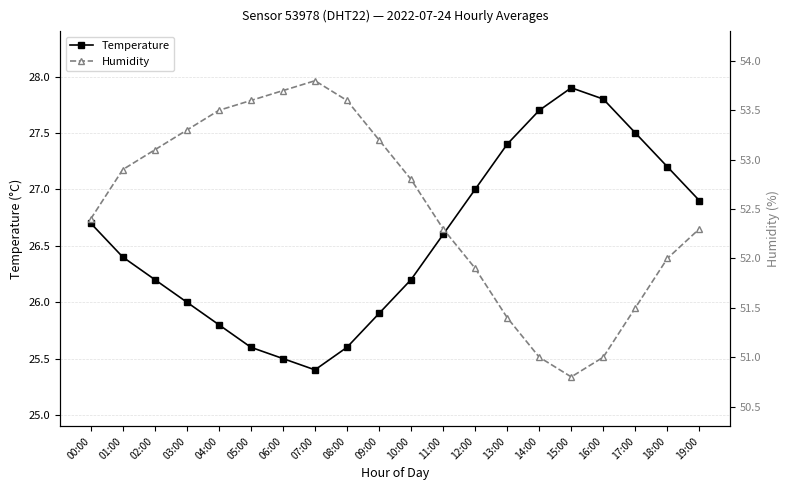

What is the difference between the maximum and minimum values in the Humidity series?

3.0